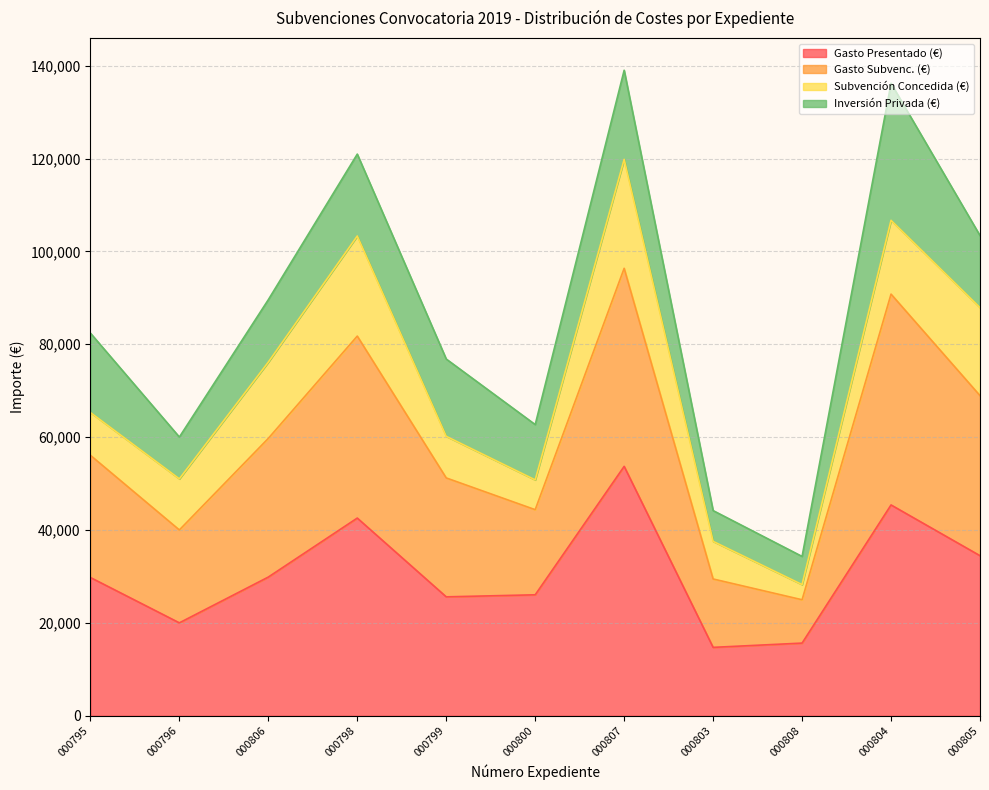

Read the Gasto Presentado (€) value at 000808.

15646.9